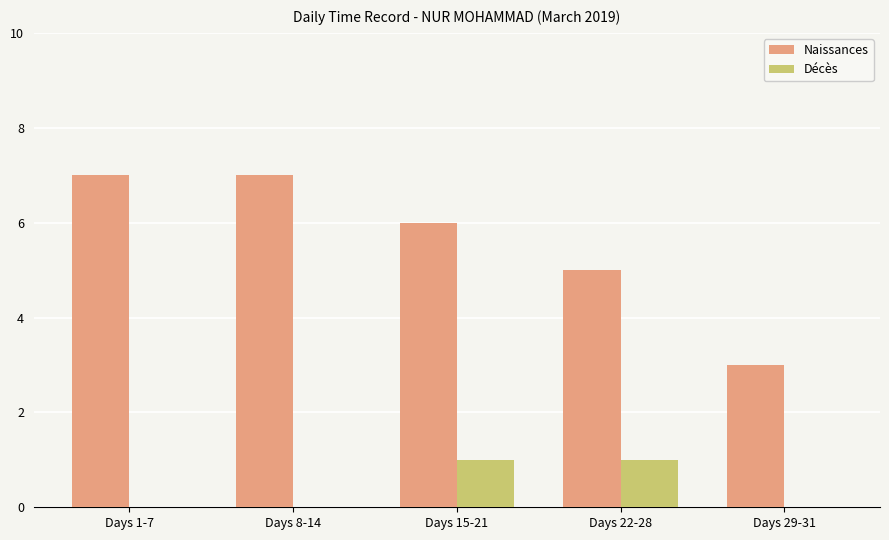

Between Days 8-14 and Days 29-31, which series saw the biggest shift?

Naissances